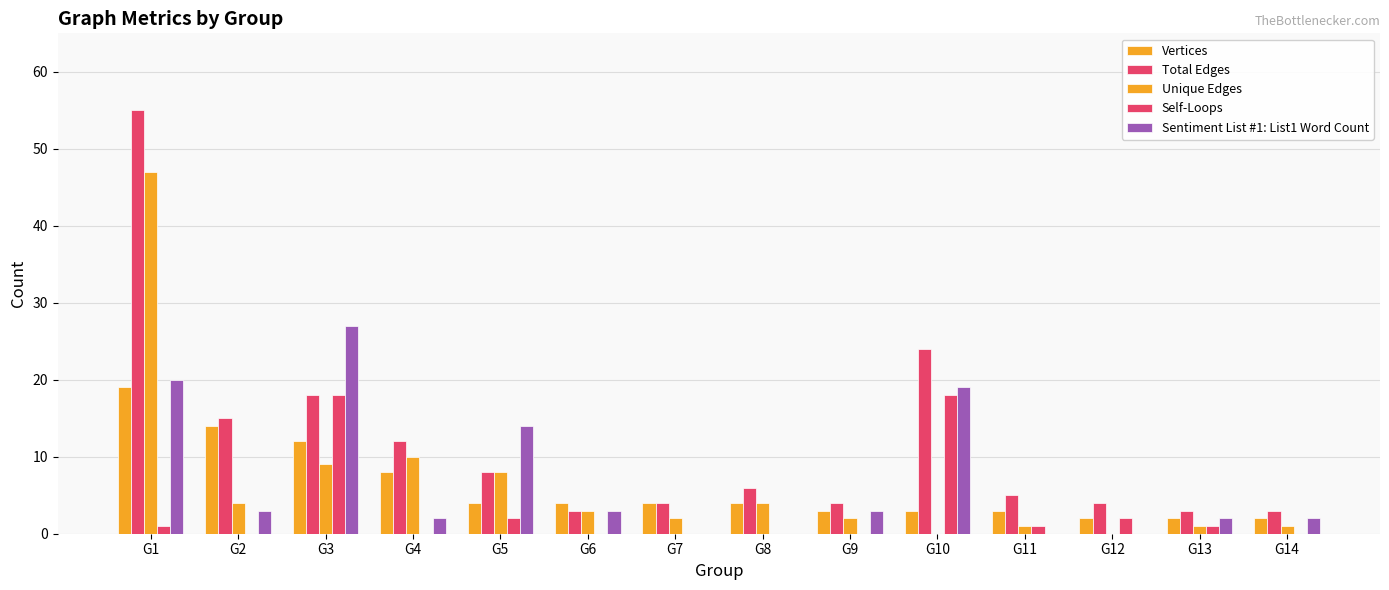

What is the total value across all series at G3?

84